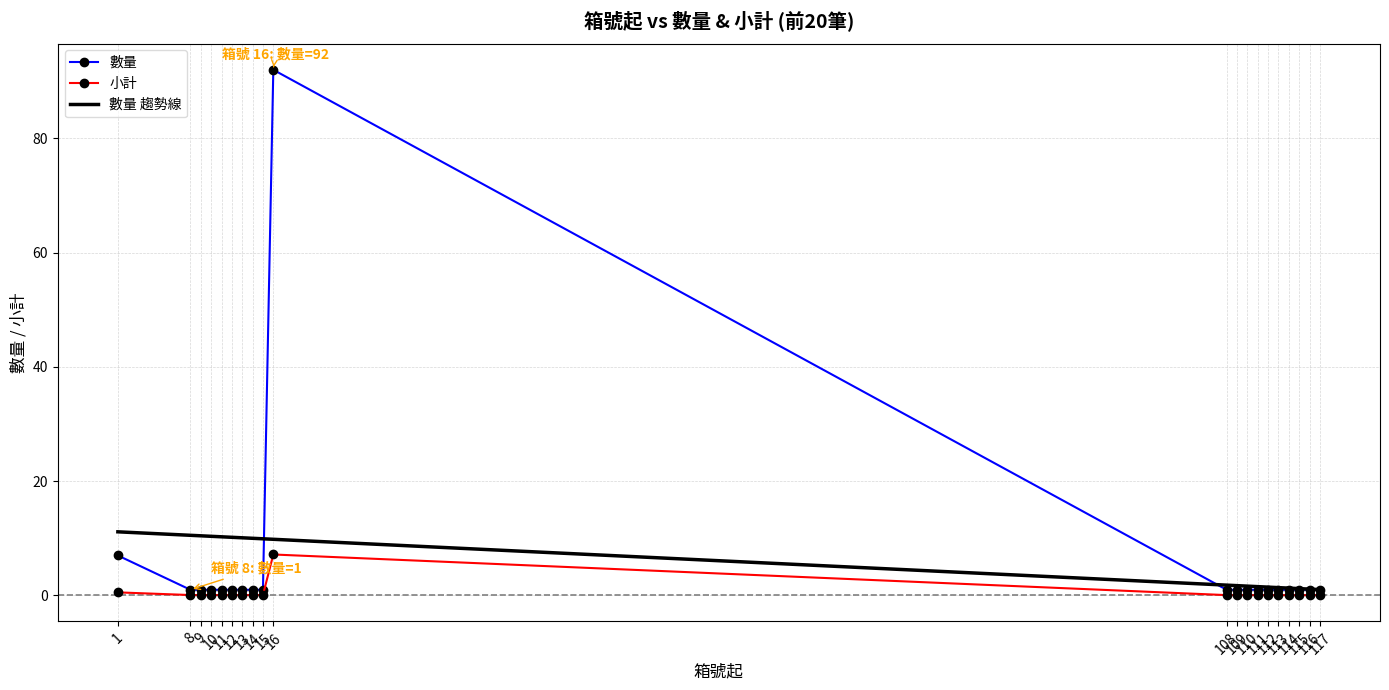

Rank the series at 111 from lowest to highest value.

小計, 數量